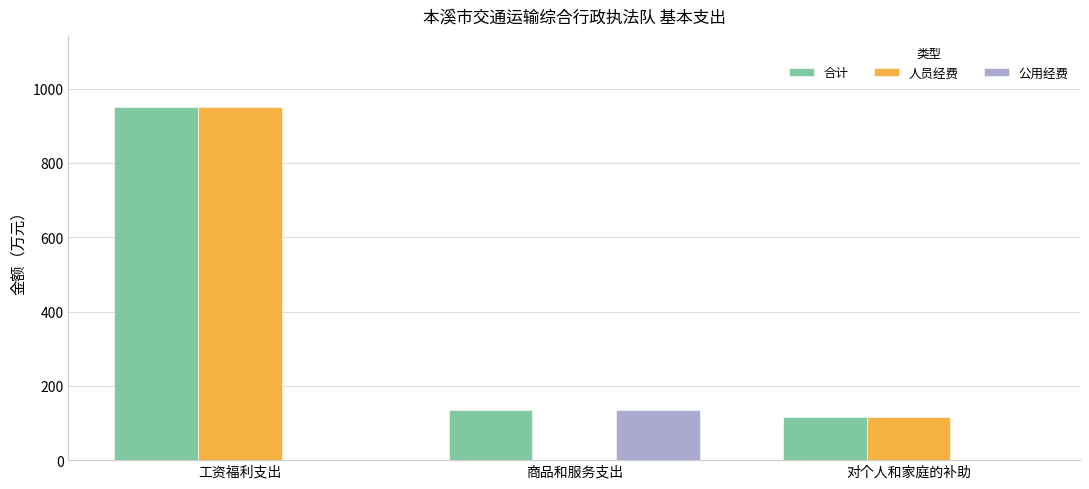

Between 工资福利支出 and 商品和服务支出, which series saw the biggest shift?

人员经费